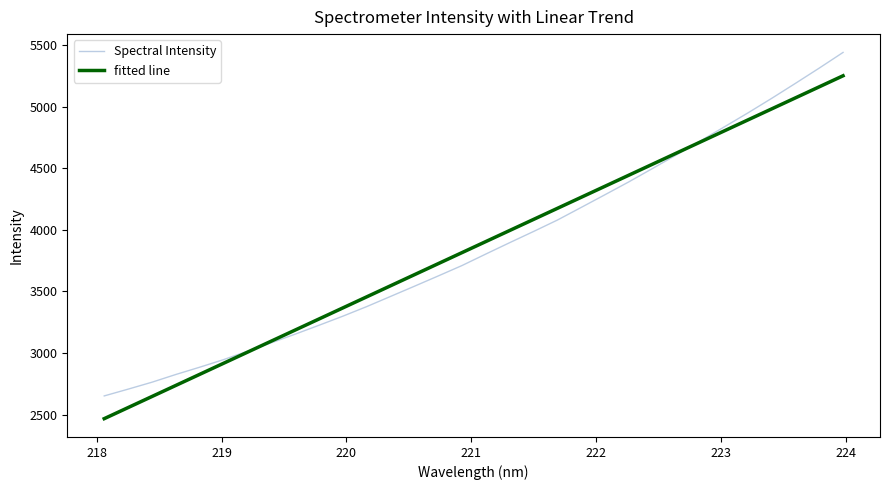

How many lines are shown in the chart?

2